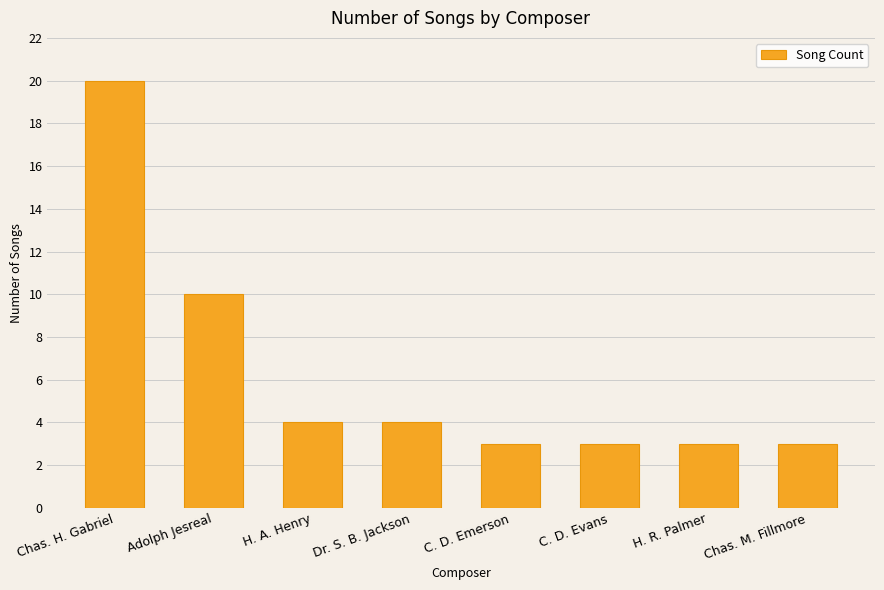

What is the minimum value shown in the chart?

3